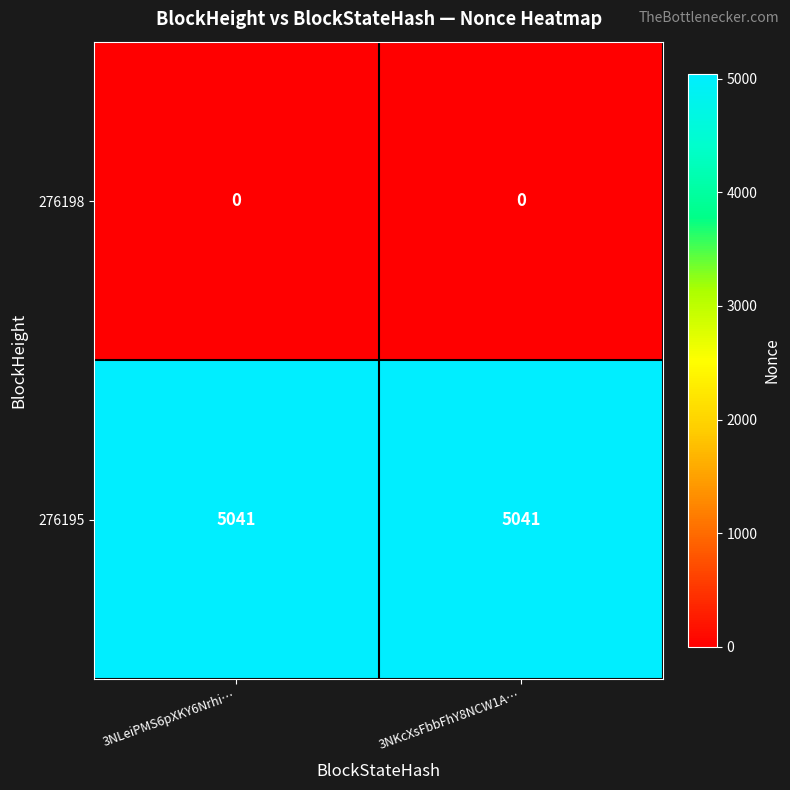

What is the difference between the highest and lowest values at 3NLeiPMS6pXKY6Nrhi…?

5041